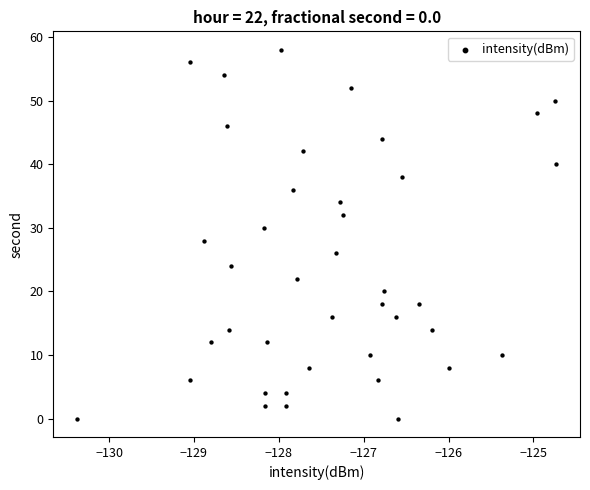

What is the range of Y values (max minus min)?

58